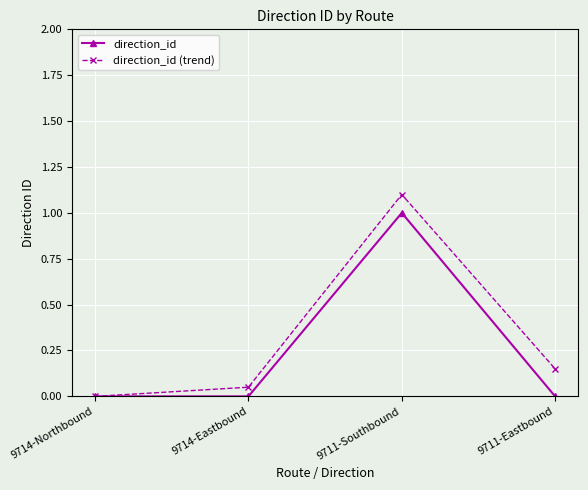

Count the number of data series in this chart.

2